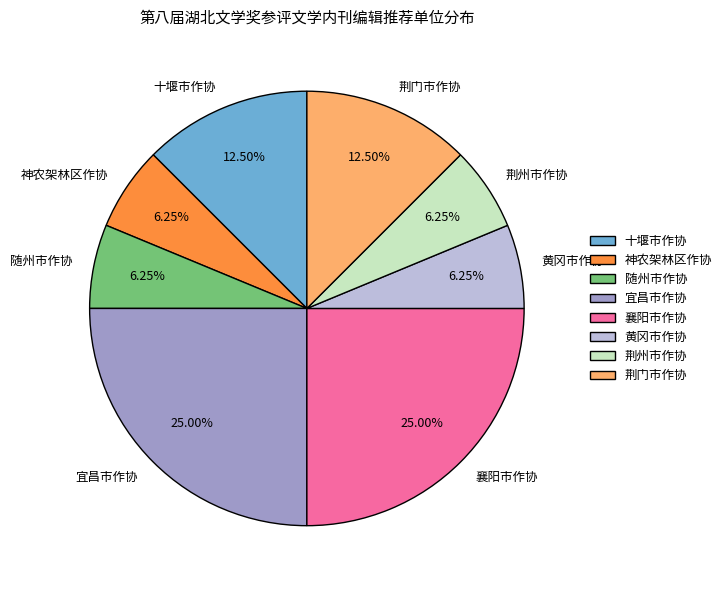

Is the sum of 随州市作协 and 荆门市作协 greater than half?

No